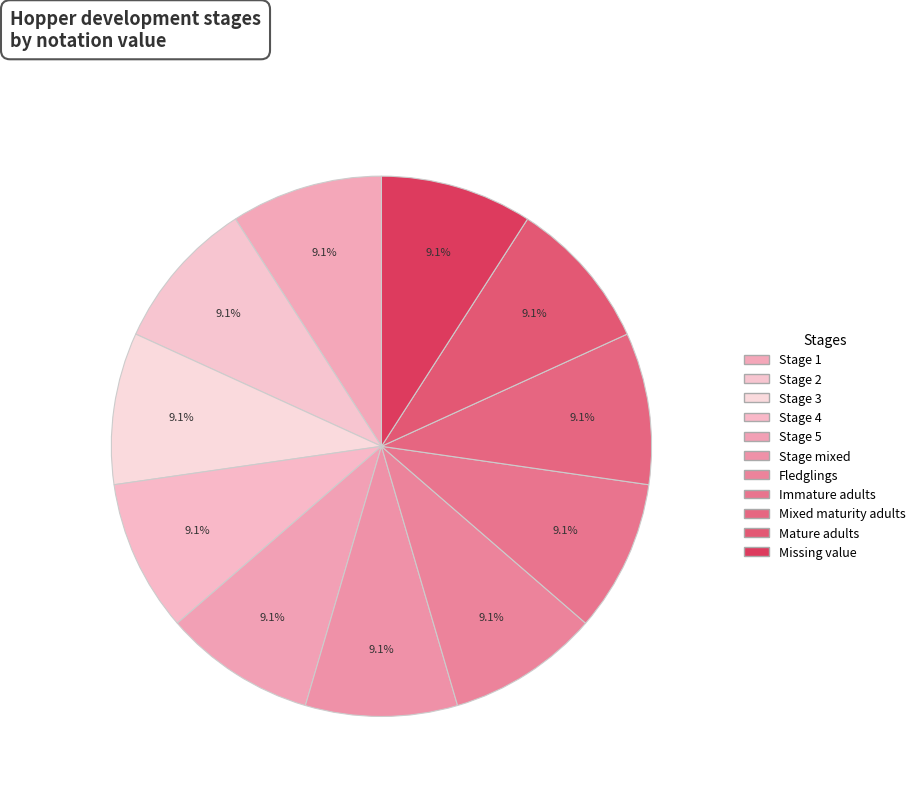

Rank the categories by value from highest to lowest.

Missing value, Mature adults, Mixed maturity adults, Immature adults, Fledglings, Stage mixed, Stage 5, Stage 4, Stage 3, Stage 2, Stage 1